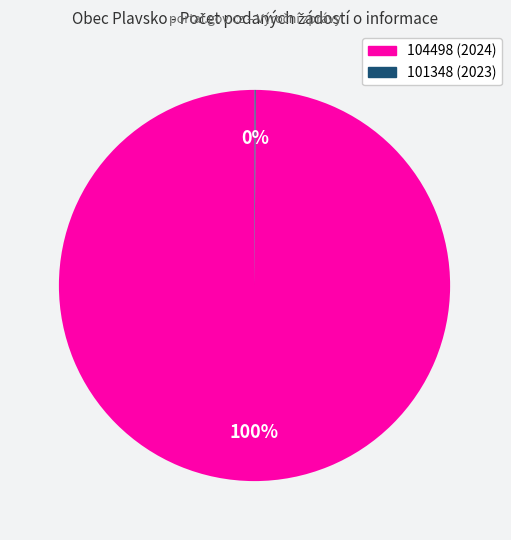

Which category has the biggest portion of the pie?

104498 (2024)